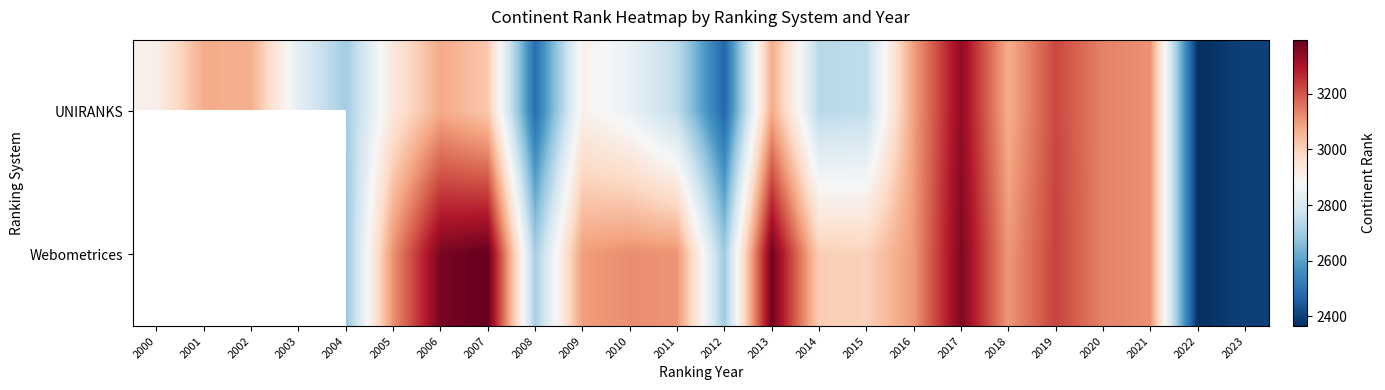

How many values in the Webometrices series exceed 3104?

10